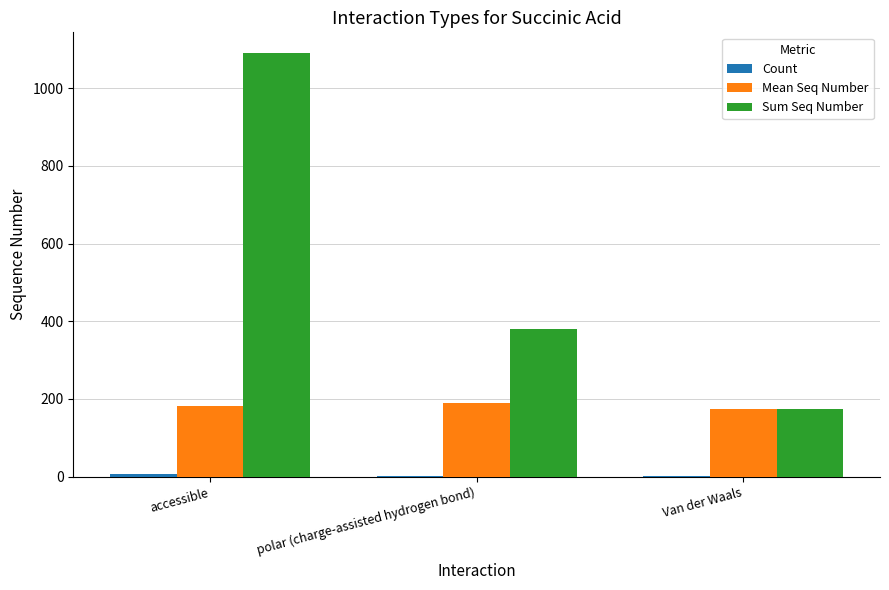

Which series has the largest total across all categories?

Sum Seq Number